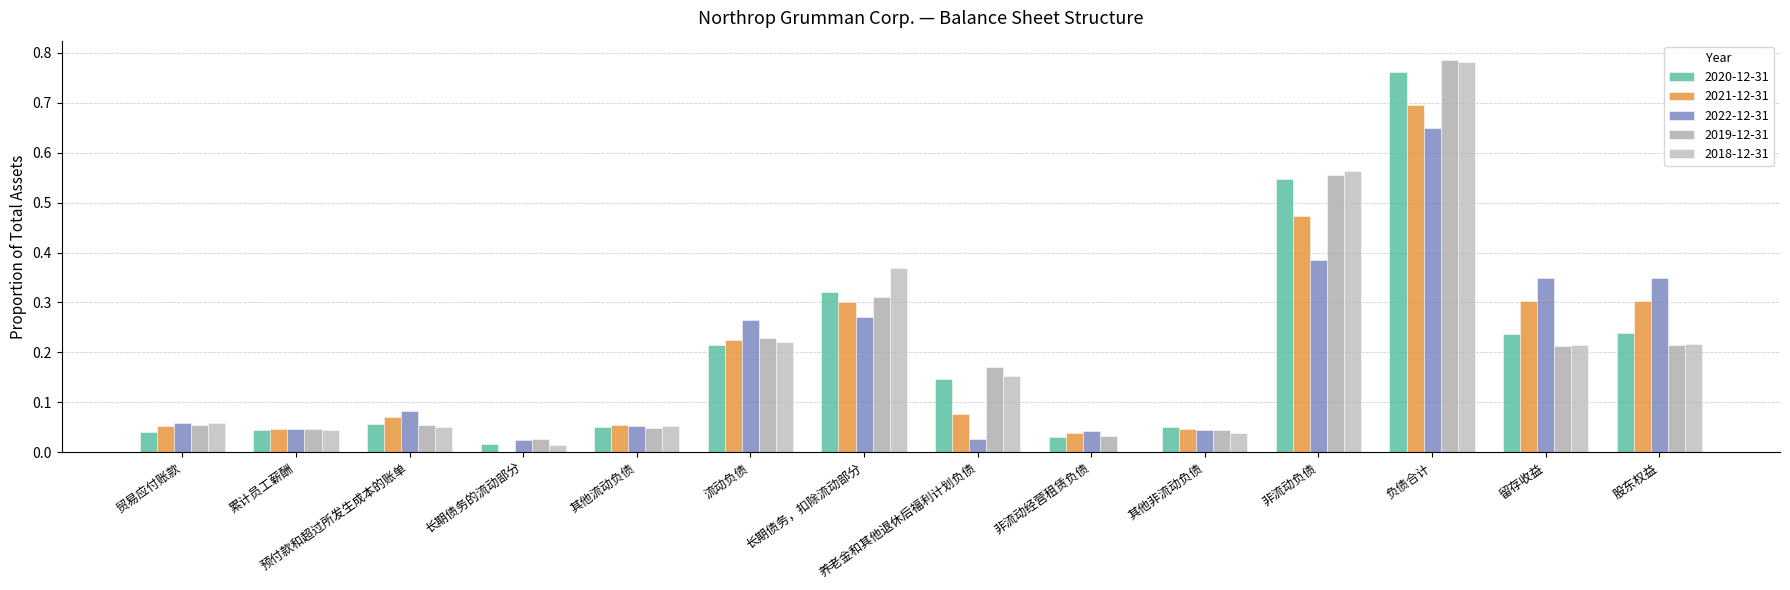

Rank the series at 累计员工薪酬 from lowest to highest value.

2018-12-31, 2020-12-31, 2019-12-31, 2021-12-31, 2022-12-31